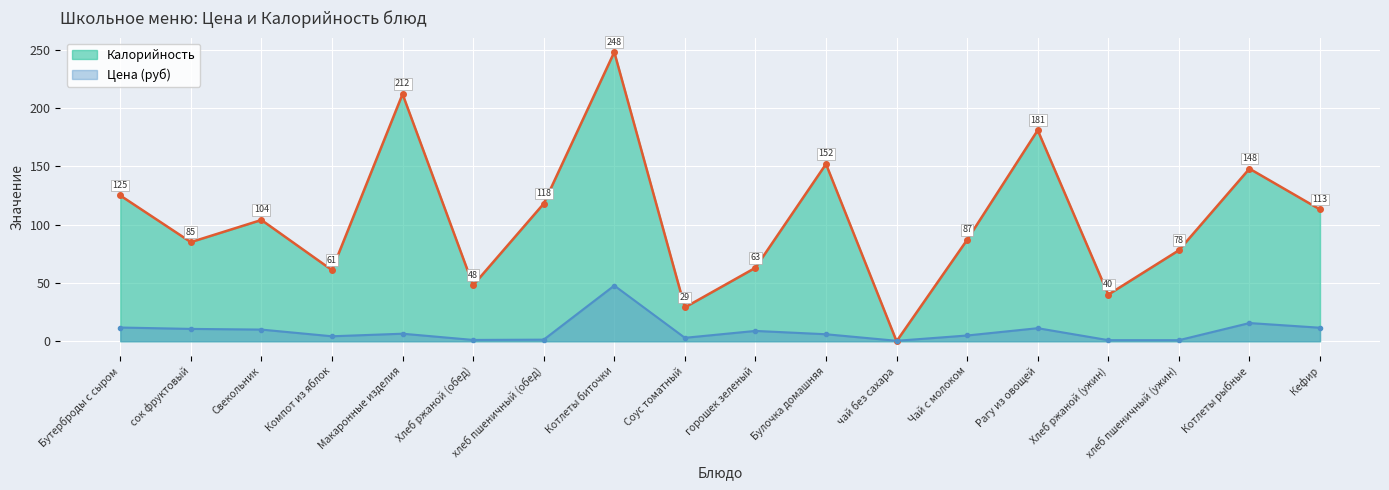

Is it true that Цена (руб) equals 15.6 at Котлеты рыбные?

True